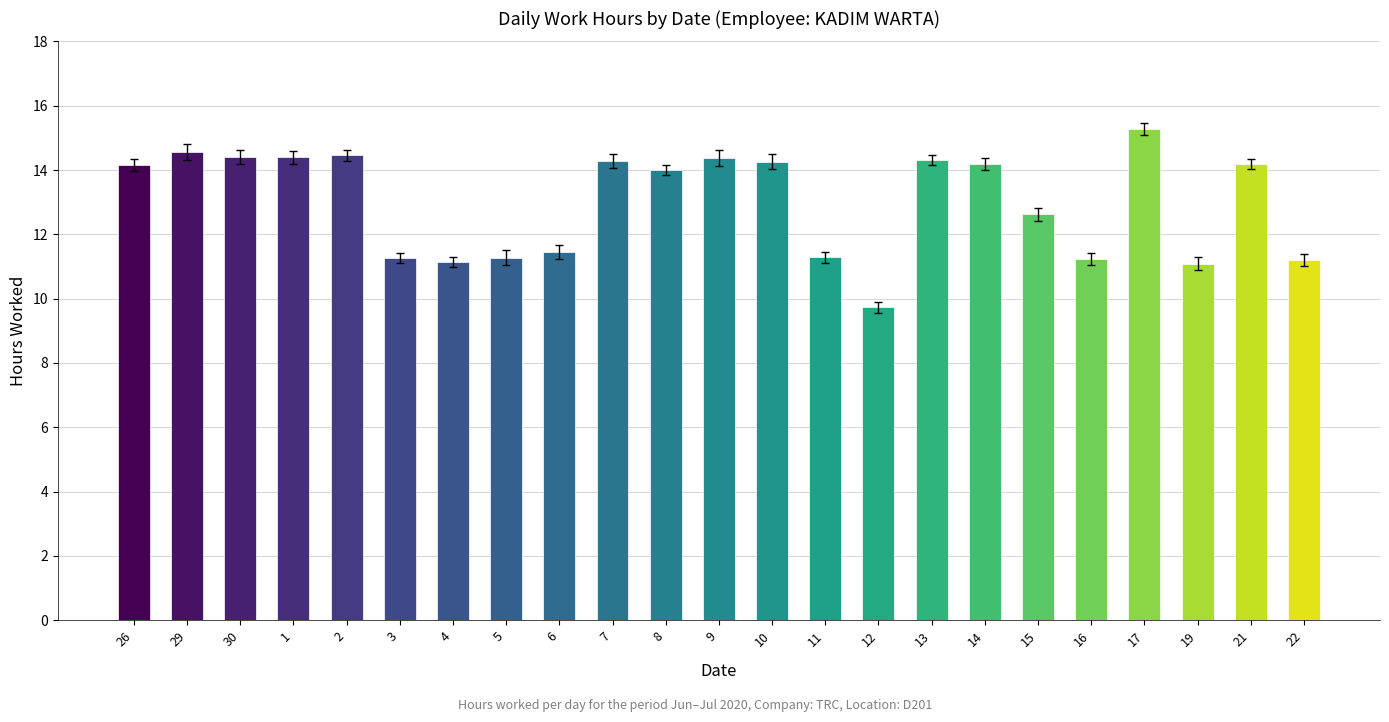

What is the label of the 18th bar from the right?

3